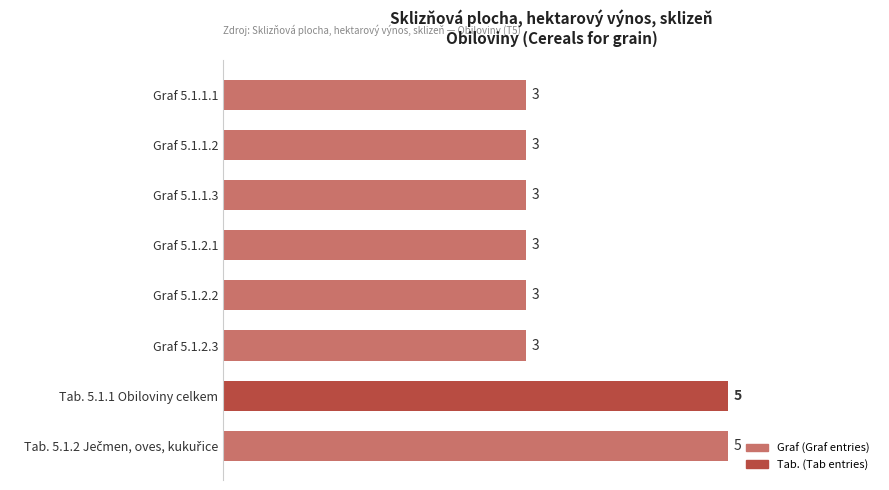

The value at Graf 5.1.1.2 is 2. True or false?

False